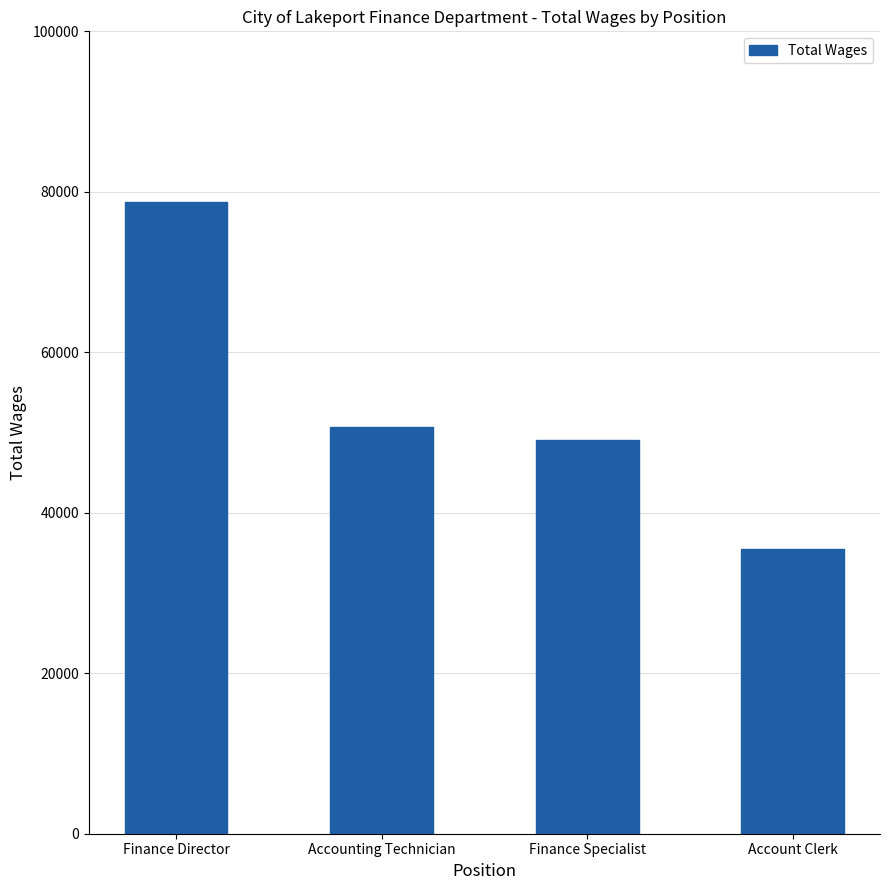

How many categories are shown in the chart?

4